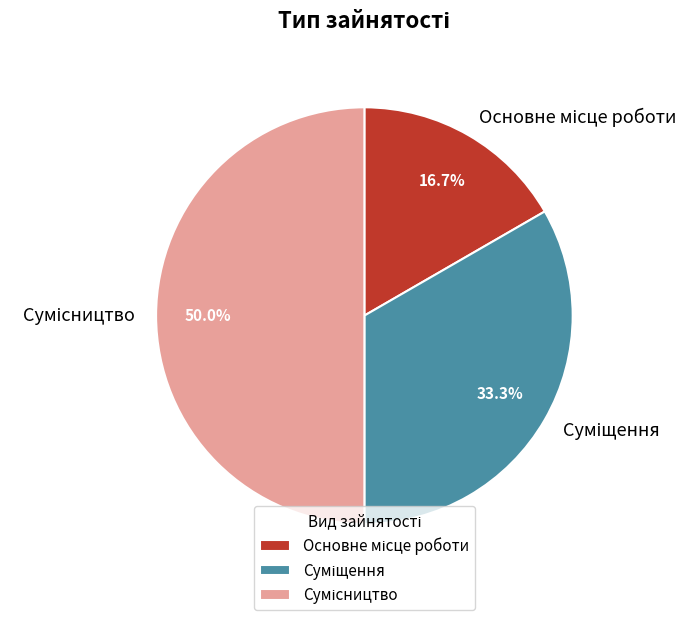

How many segments does this pie chart have?

3